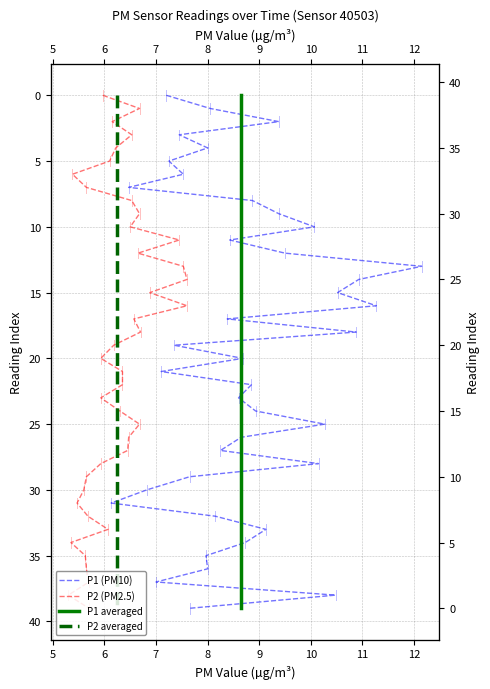

How many values in the P1 (PM10) series exceed 20?

19